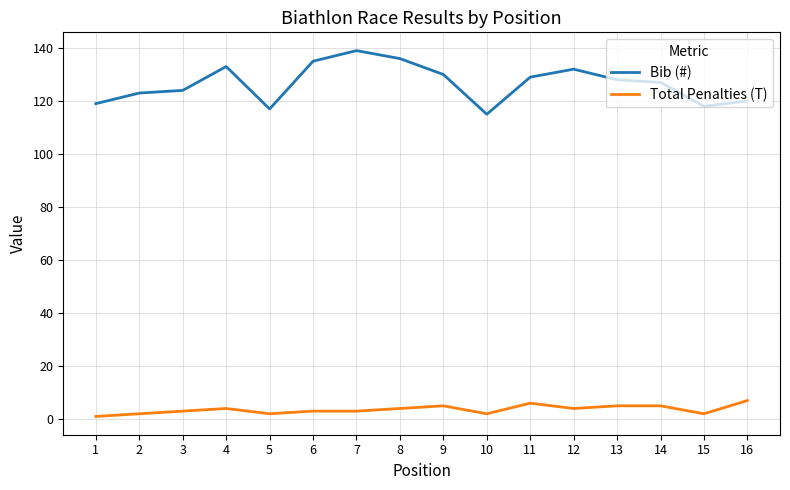

Reading left to right, extract all data points from this chart.

Bib (#): 1=119	2=123	3=124	4=133	5=117	6=135	7=139	8=136	9=130	10=115	11=129	12=132	13=128	14=127	15=118	16=120
Total Penalties (T): 1=1	2=2	3=3	4=4	5=2	6=3	7=3	8=4	9=5	10=2	11=6	12=4	13=5	14=5	15=2	16=7